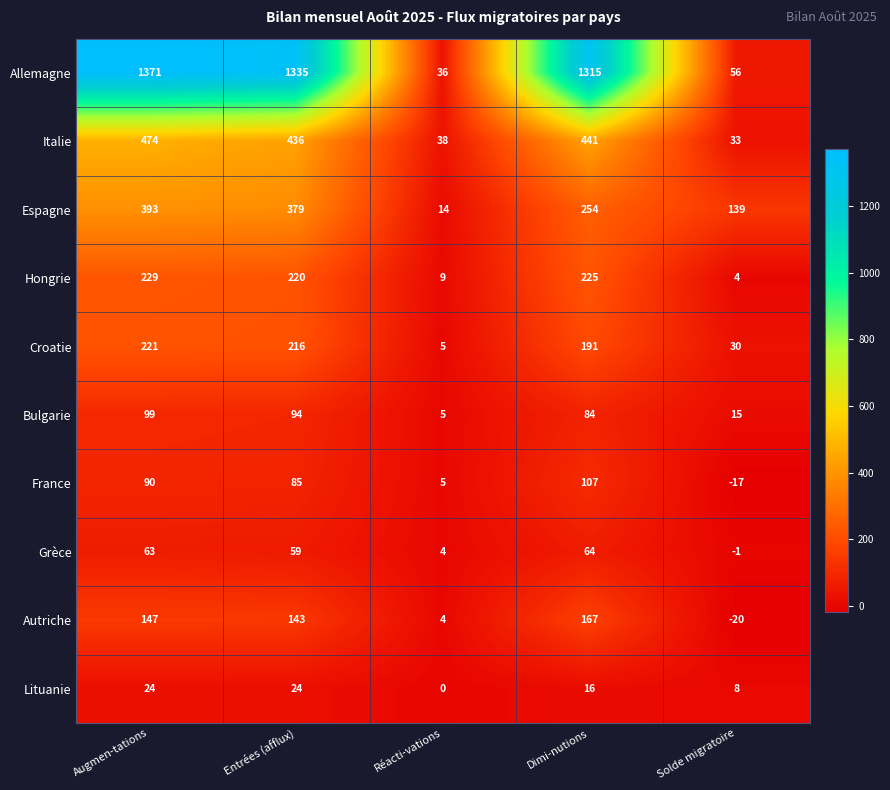

How many values in the Hongrie series are below 220?

2